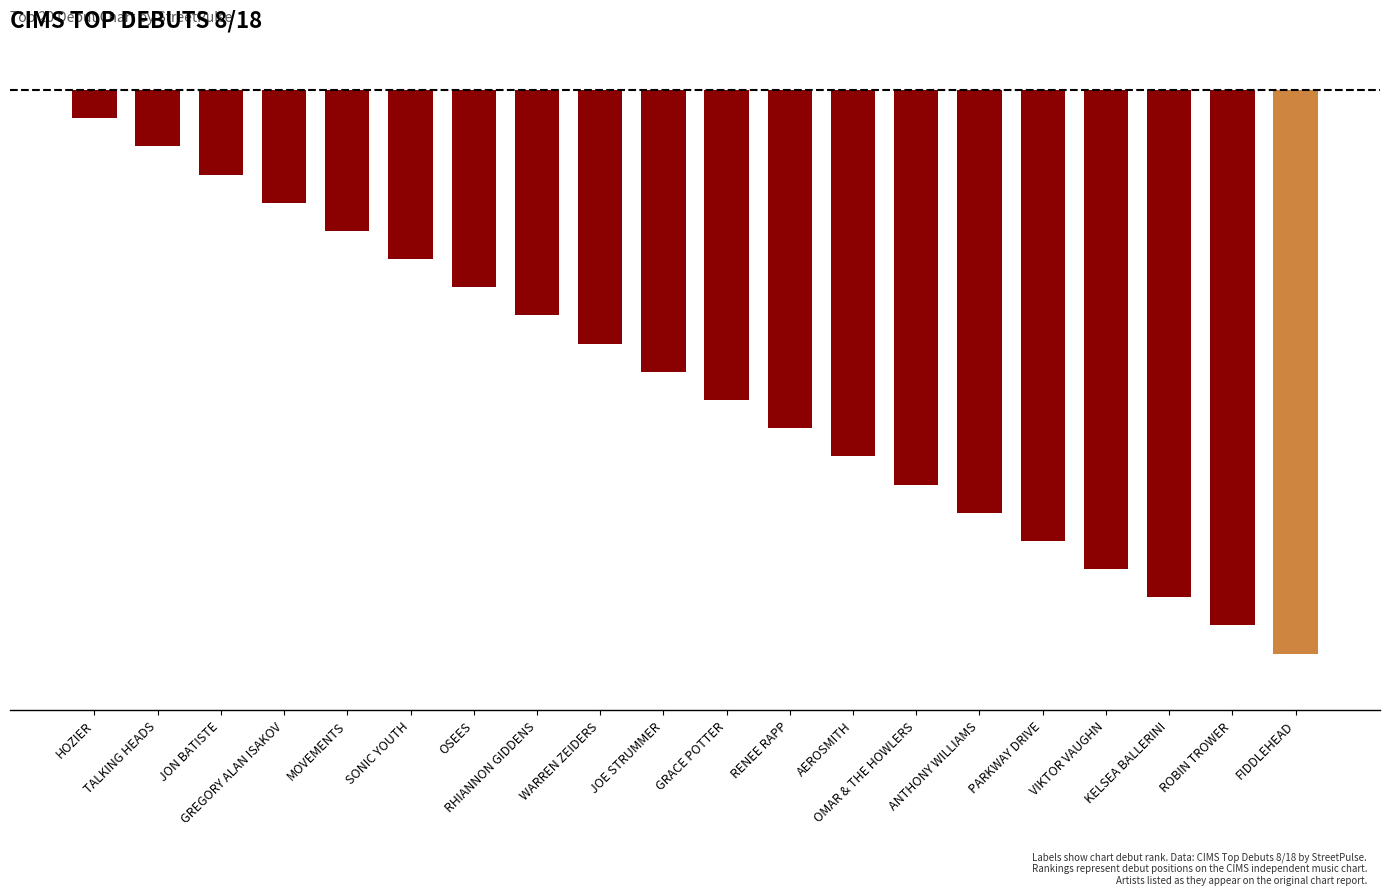

Is it true that the value at SONIC YOUTH is -6?

True